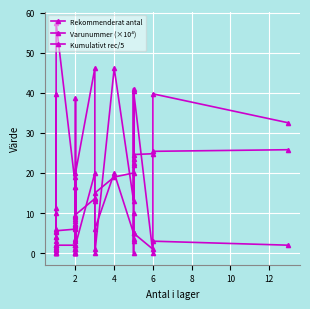

What is the difference between the second highest and second lowest values in the Varunummer (×10⁴) series?

46.1